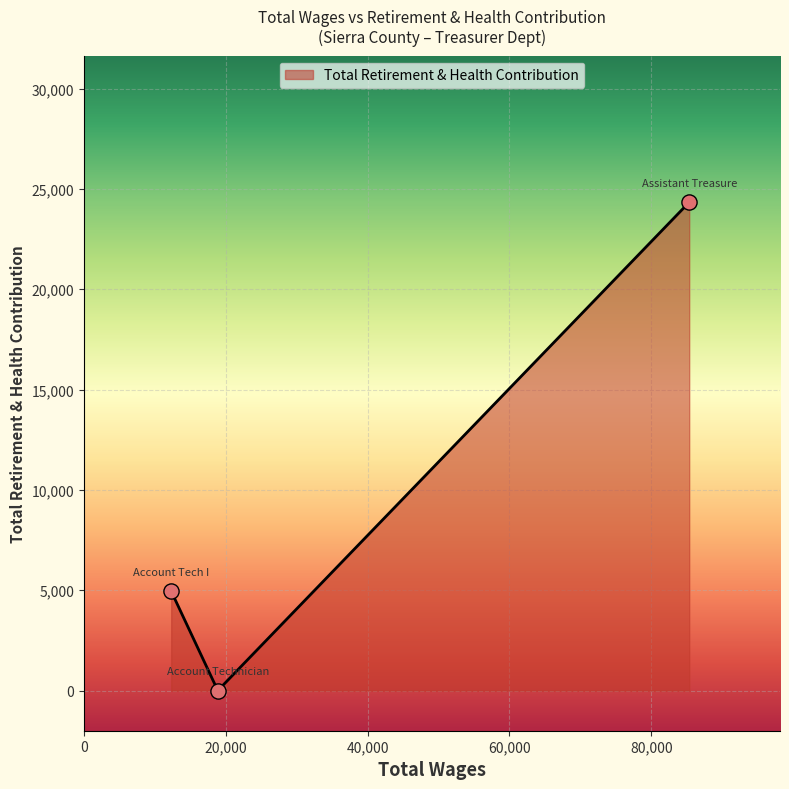

What is the sum of all values?

29285